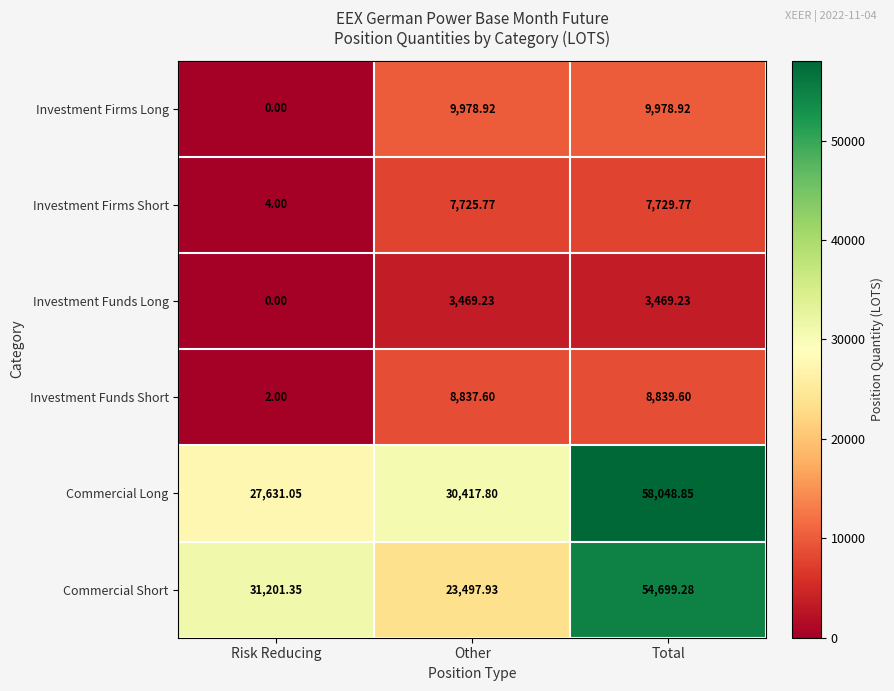

Which series has the largest total across all categories?

Commercial Long